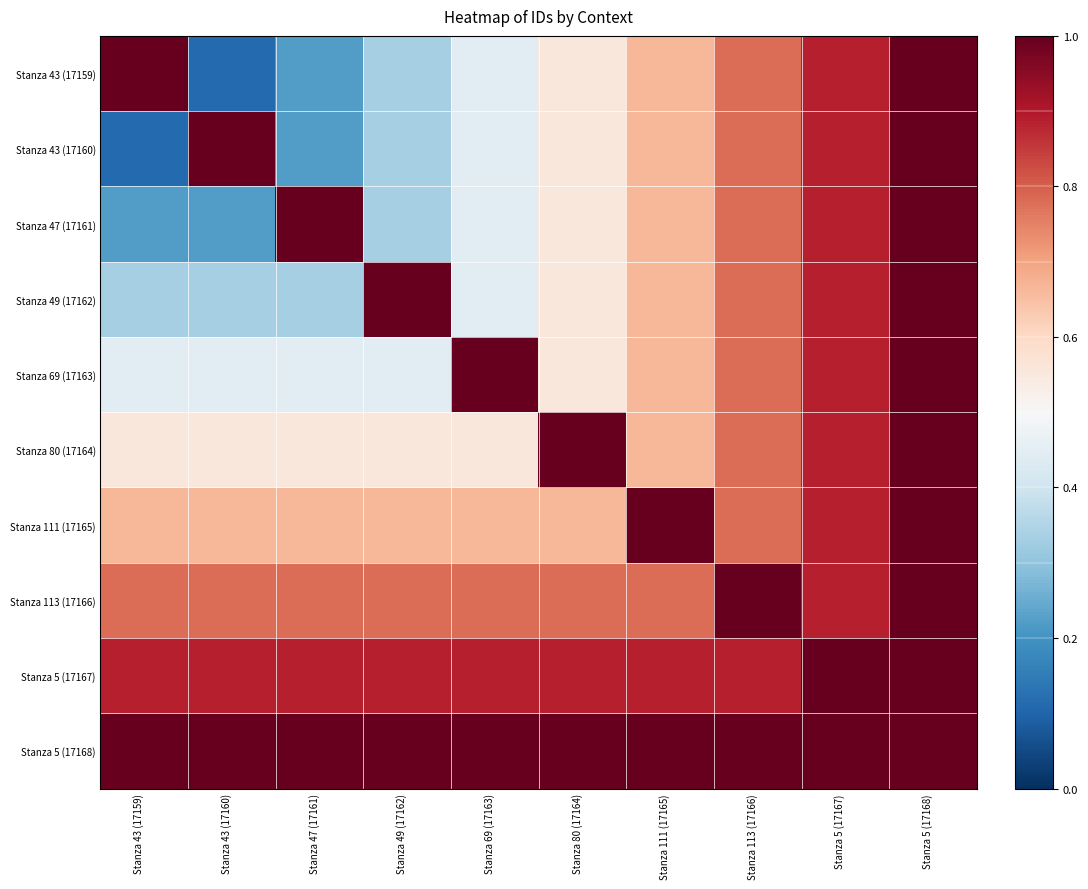

Reading left to right, transcribe all the data shown in this chart.

Stanza 43 (17159): Stanza 43 (17159)=1.0	Stanza 43 (17160)=0.1	Stanza 47 (17161)=0.2	Stanza 49 (17162)=0.3	Stanza 69 (17163)=0.4	Stanza 80 (17164)=0.6	Stanza 111 (17165)=0.7	Stanza 113 (17166)=0.8	Stanza 5 (17167)=0.9	Stanza 5 (17168)=1.0
Stanza 43 (17160): Stanza 43 (17159)=0.1	Stanza 43 (17160)=1.0	Stanza 47 (17161)=0.2	Stanza 49 (17162)=0.3	Stanza 69 (17163)=0.4	Stanza 80 (17164)=0.6	Stanza 111 (17165)=0.7	Stanza 113 (17166)=0.8	Stanza 5 (17167)=0.9	Stanza 5 (17168)=1.0
Stanza 47 (17161): Stanza 43 (17159)=0.2	Stanza 43 (17160)=0.2	Stanza 47 (17161)=1.0	Stanza 49 (17162)=0.3	Stanza 69 (17163)=0.4	Stanza 80 (17164)=0.6	Stanza 111 (17165)=0.7	Stanza 113 (17166)=0.8	Stanza 5 (17167)=0.9	Stanza 5 (17168)=1.0
Stanza 49 (17162): Stanza 43 (17159)=0.3	Stanza 43 (17160)=0.3	Stanza 47 (17161)=0.3	Stanza 49 (17162)=1.0	Stanza 69 (17163)=0.4	Stanza 80 (17164)=0.6	Stanza 111 (17165)=0.7	Stanza 113 (17166)=0.8	Stanza 5 (17167)=0.9	Stanza 5 (17168)=1.0
Stanza 69 (17163): Stanza 43 (17159)=0.4	Stanza 43 (17160)=0.4	Stanza 47 (17161)=0.4	Stanza 49 (17162)=0.4	Stanza 69 (17163)=1.0	Stanza 80 (17164)=0.6	Stanza 111 (17165)=0.7	Stanza 113 (17166)=0.8	Stanza 5 (17167)=0.9	Stanza 5 (17168)=1.0
Stanza 80 (17164): Stanza 43 (17159)=0.6	Stanza 43 (17160)=0.6	Stanza 47 (17161)=0.6	Stanza 49 (17162)=0.6	Stanza 69 (17163)=0.6	Stanza 80 (17164)=1.0	Stanza 111 (17165)=0.7	Stanza 113 (17166)=0.8	Stanza 5 (17167)=0.9	Stanza 5 (17168)=1.0
Stanza 111 (17165): Stanza 43 (17159)=0.7	Stanza 43 (17160)=0.7	Stanza 47 (17161)=0.7	Stanza 49 (17162)=0.7	Stanza 69 (17163)=0.7	Stanza 80 (17164)=0.7	Stanza 111 (17165)=1.0	Stanza 113 (17166)=0.8	Stanza 5 (17167)=0.9	Stanza 5 (17168)=1.0
Stanza 113 (17166): Stanza 43 (17159)=0.8	Stanza 43 (17160)=0.8	Stanza 47 (17161)=0.8	Stanza 49 (17162)=0.8	Stanza 69 (17163)=0.8	Stanza 80 (17164)=0.8	Stanza 111 (17165)=0.8	Stanza 113 (17166)=1.0	Stanza 5 (17167)=0.9	Stanza 5 (17168)=1.0
Stanza 5 (17167): Stanza 43 (17159)=0.9	Stanza 43 (17160)=0.9	Stanza 47 (17161)=0.9	Stanza 49 (17162)=0.9	Stanza 69 (17163)=0.9	Stanza 80 (17164)=0.9	Stanza 111 (17165)=0.9	Stanza 113 (17166)=0.9	Stanza 5 (17167)=1.0	Stanza 5 (17168)=1.0
Stanza 5 (17168): Stanza 43 (17159)=1.0	Stanza 43 (17160)=1.0	Stanza 47 (17161)=1.0	Stanza 49 (17162)=1.0	Stanza 69 (17163)=1.0	Stanza 80 (17164)=1.0	Stanza 111 (17165)=1.0	Stanza 113 (17166)=1.0	Stanza 5 (17167)=1.0	Stanza 5 (17168)=1.0